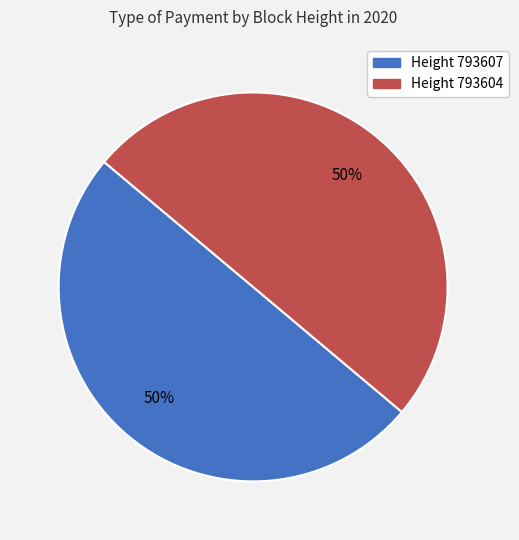

Do Height 793604 and Height 793607 together represent more than half of the pie?

Yes